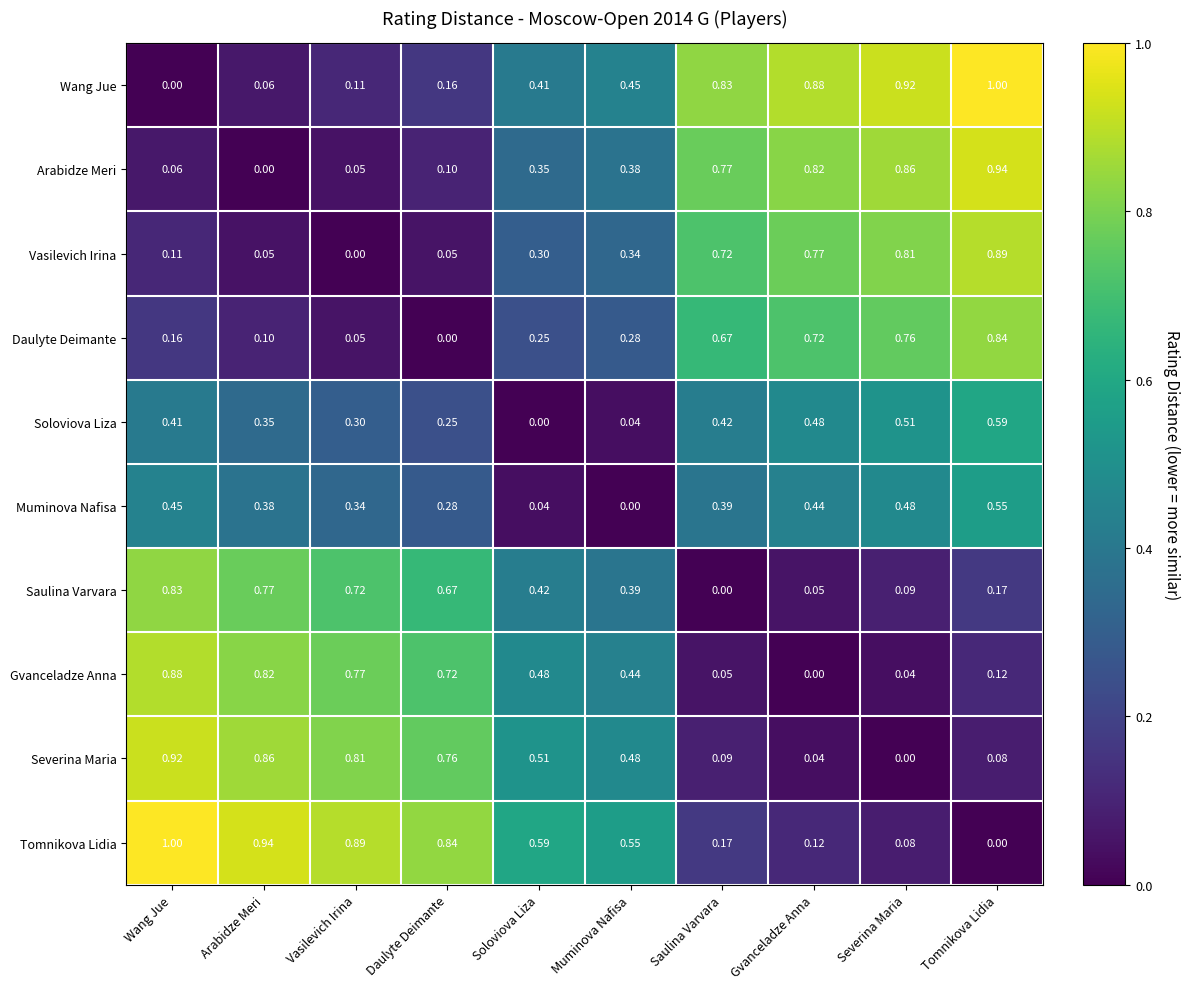

At which label is Daulyte Deimante closest to 0?

Daulyte Deimante